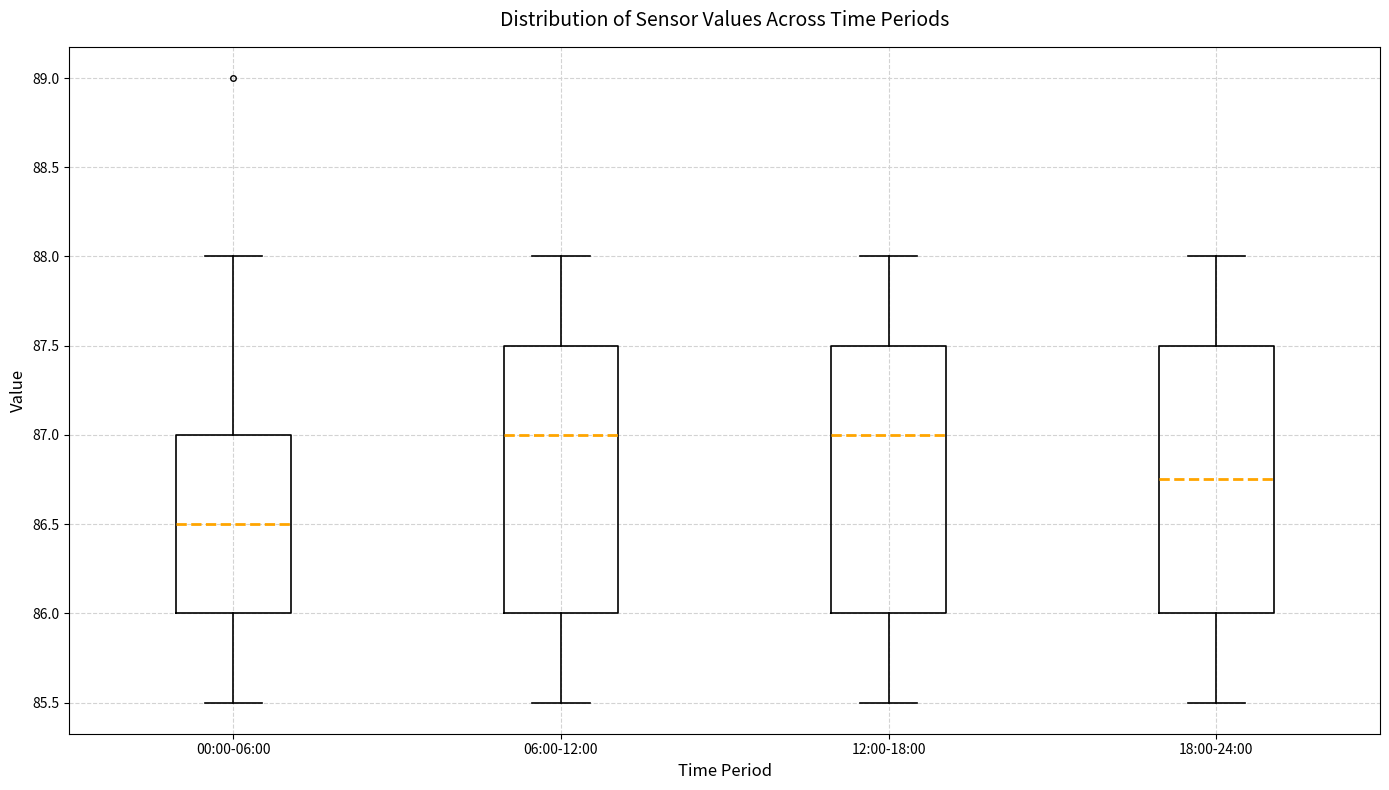

Reading left to right, transcribe this box plot: for each box, give where its median line is, the range the box spans, and where its two whiskers end, as read against the y-axis. The values are not printed on the chart, so give them approximately, as read against the axis.

00:00-06:00: median 86.50, box 86.00 to 87.00, whiskers 85.50 to 88.00
06:00-12:00: median 87.00, box 86.00 to 87.50, whiskers 85.50 to 88.00
12:00-18:00: median 87.00, box 86.00 to 87.50, whiskers 85.50 to 88.00
18:00-24:00: median 86.75, box 86.00 to 87.50, whiskers 85.50 to 88.00